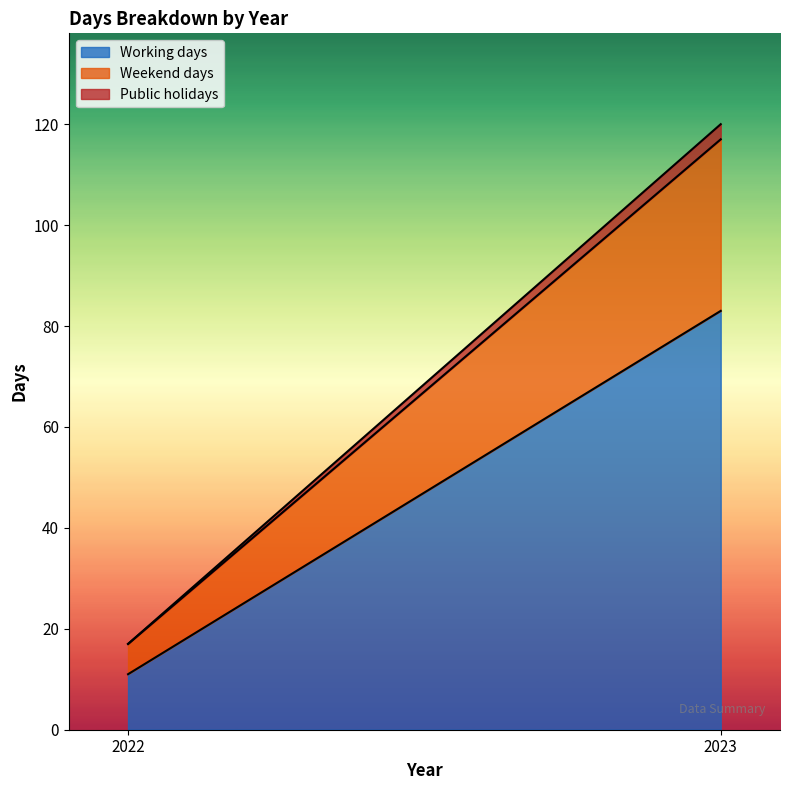

What is the value of the Weekend days point at the 2nd from the left?

34